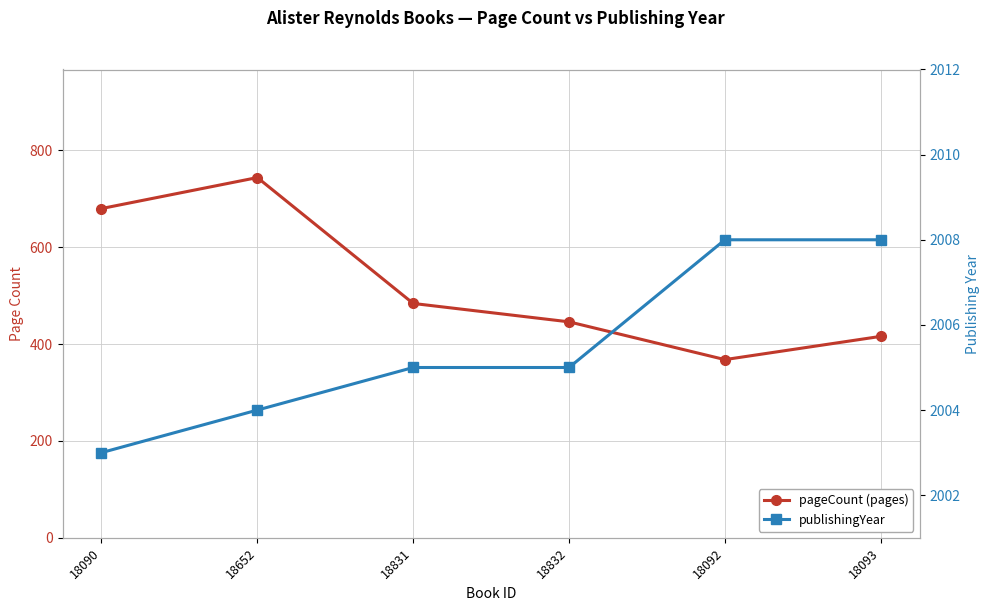

Where is the first local maximum for pageCount (pages)?

18652